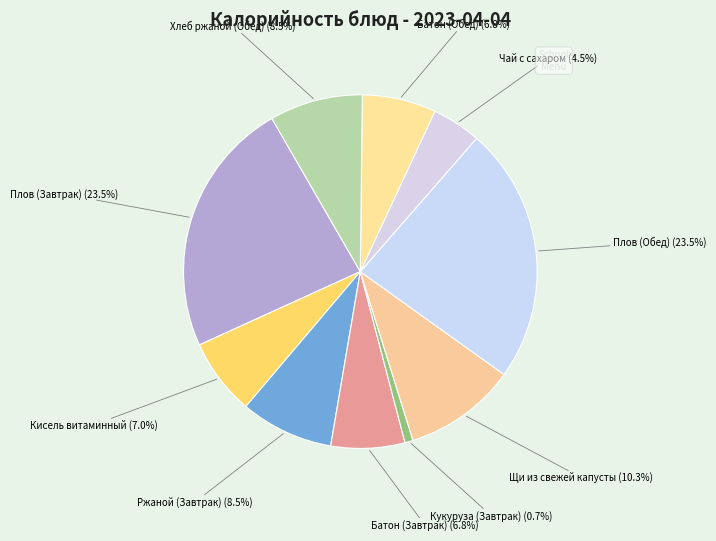

To the nearest percent, what percentage of the pie is Щи из свежей капусты?

10%